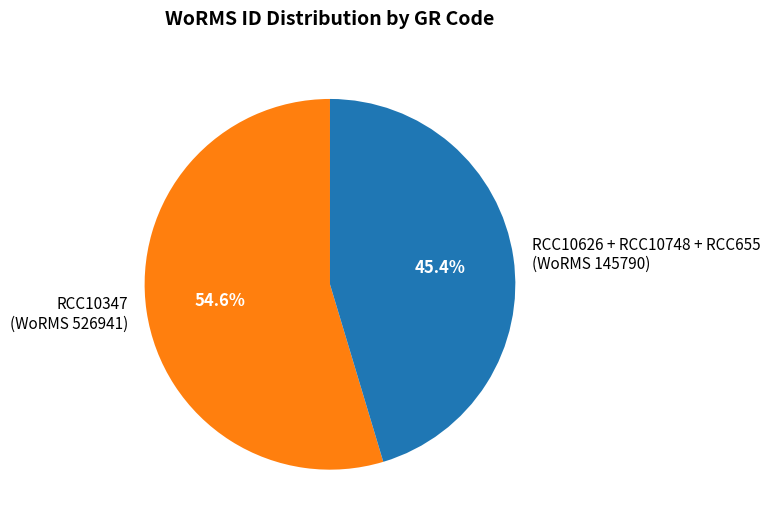

Which category has the biggest portion of the pie?

RCC10347 (WoRMS 526941)